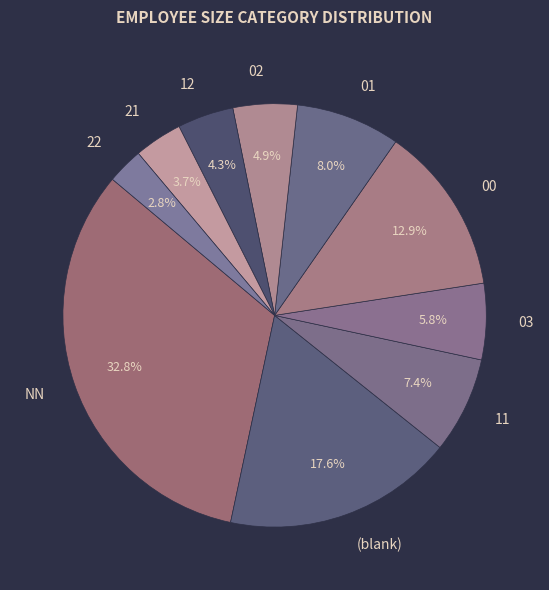

Rank the categories by value from highest to lowest.

NN, (blank), 00, 01, 11, 03, 02, 12, 21, 22